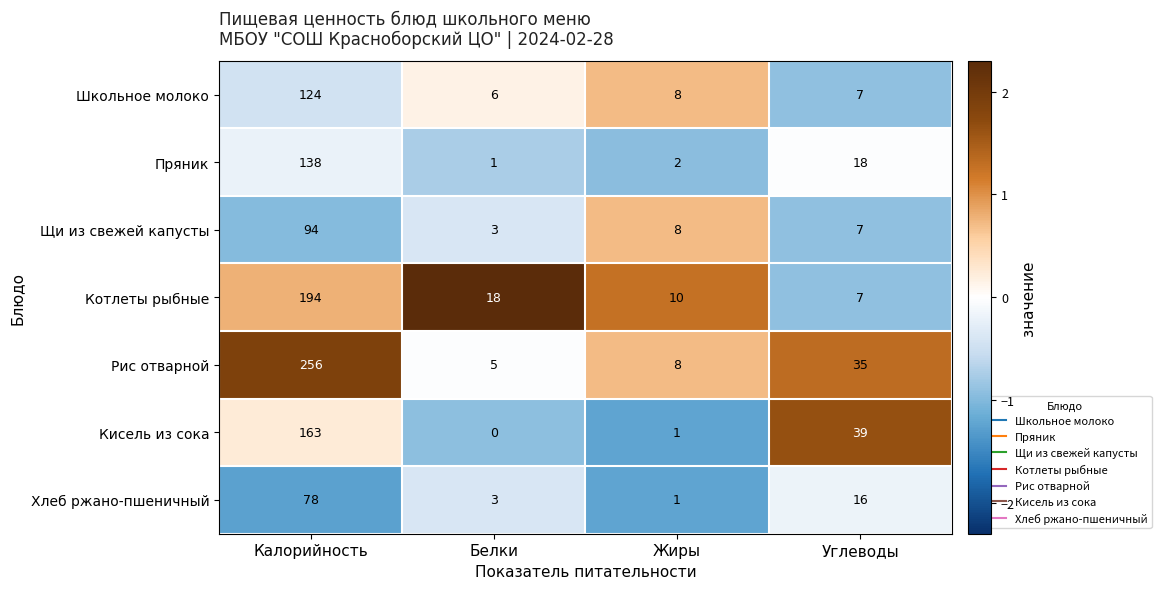

How many data points in Рис отварной are less than 35?

2